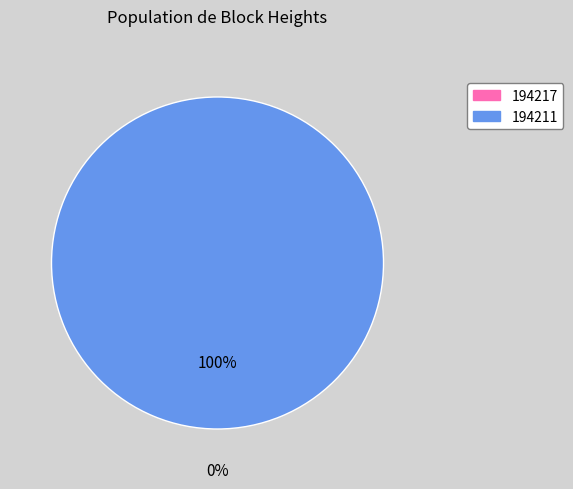

Is it true that 194217 is 0% of the pie?

True